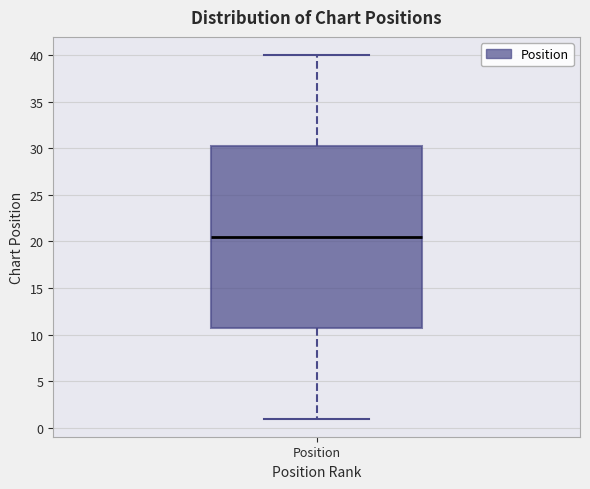

Read this box plot against the y-axis: the position of the median line, the range covered by the box, and the ends of both whiskers. The values are not printed on the chart, so give them approximately, as read against the axis.

median 20.5, box 11.0 to 30.5, whiskers 1.0 to 40.0